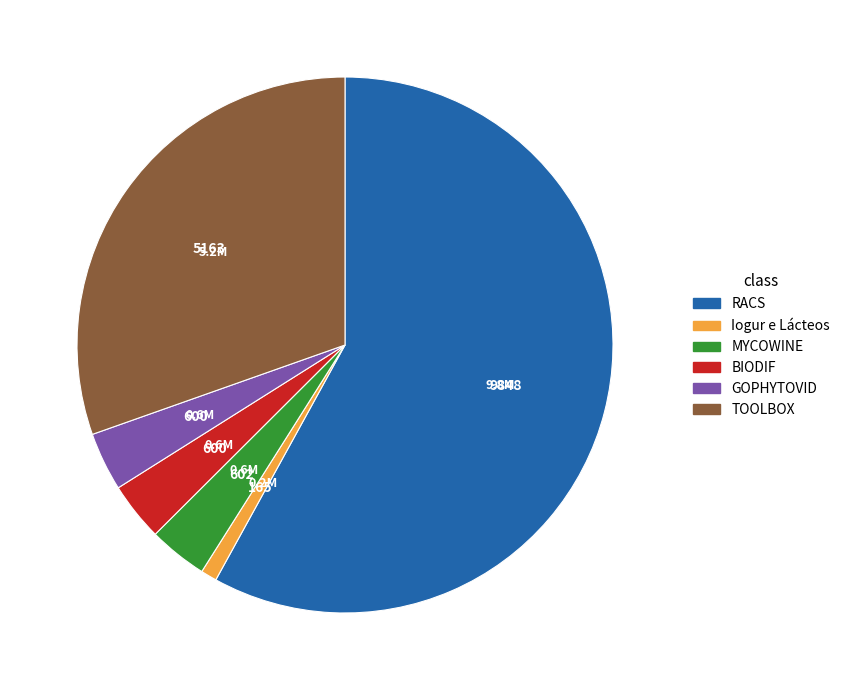

Is there any slice that represents more than half of the pie?

Yes